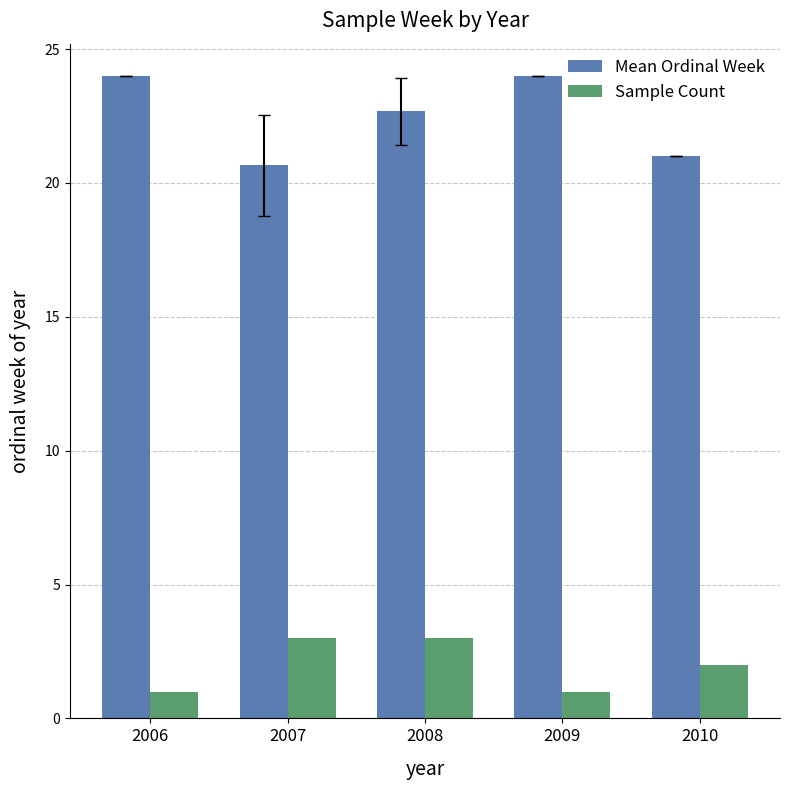

True or false: Mean Ordinal Week has a value of 22.7 at 2008.

True